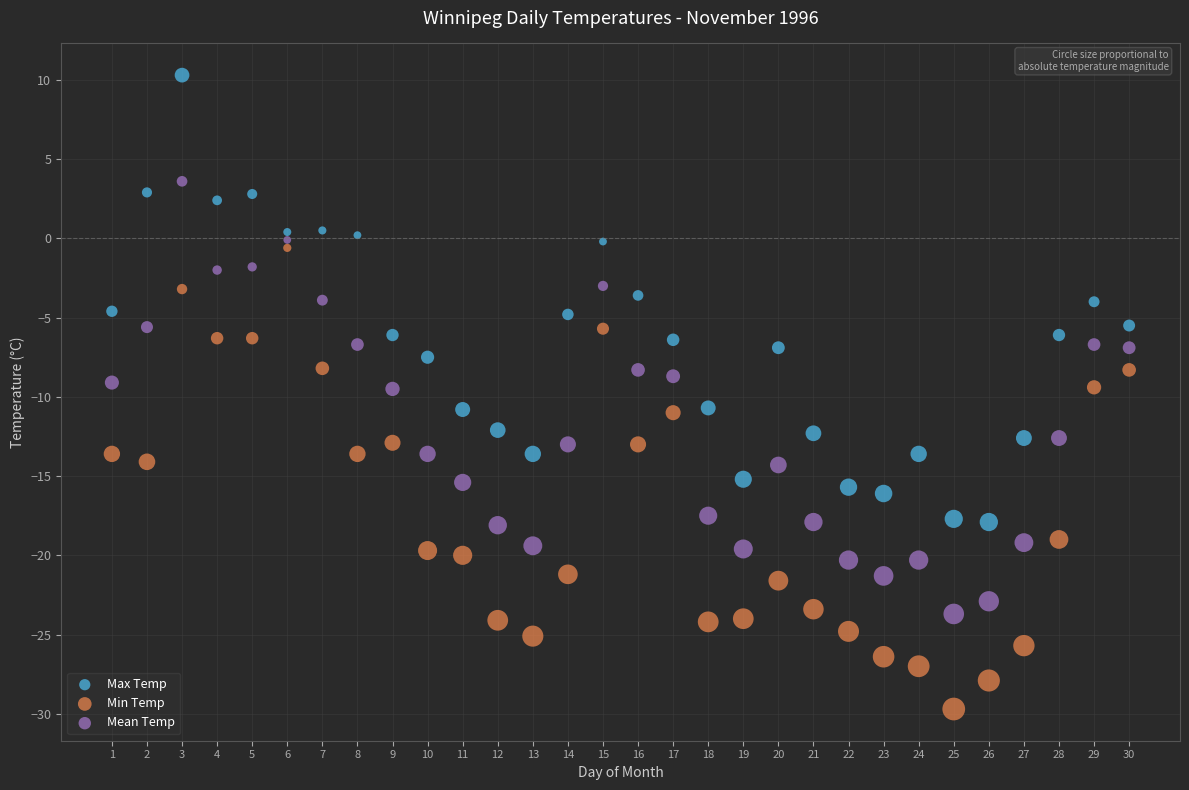

What is the X range (max minus min) for the scatter plot?

29.0